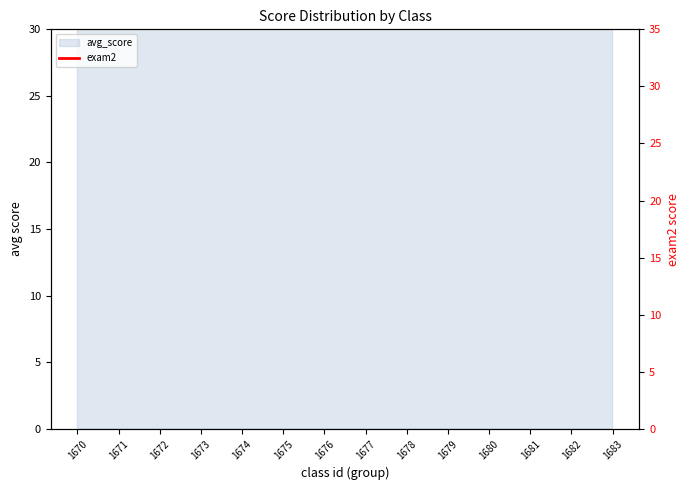

What is the sum of the values at 1675 and 1676?

154.8